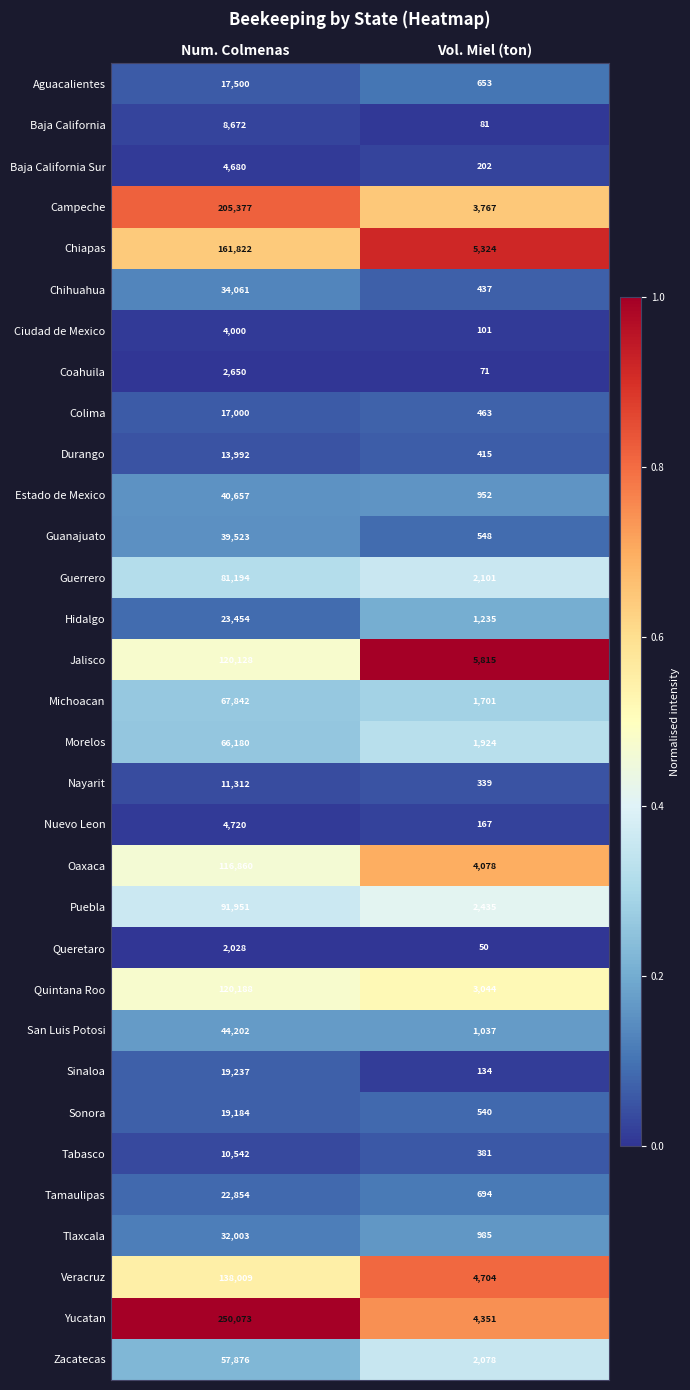

Is it true that Colima equals 762 at Vol. Miel (ton)?

False